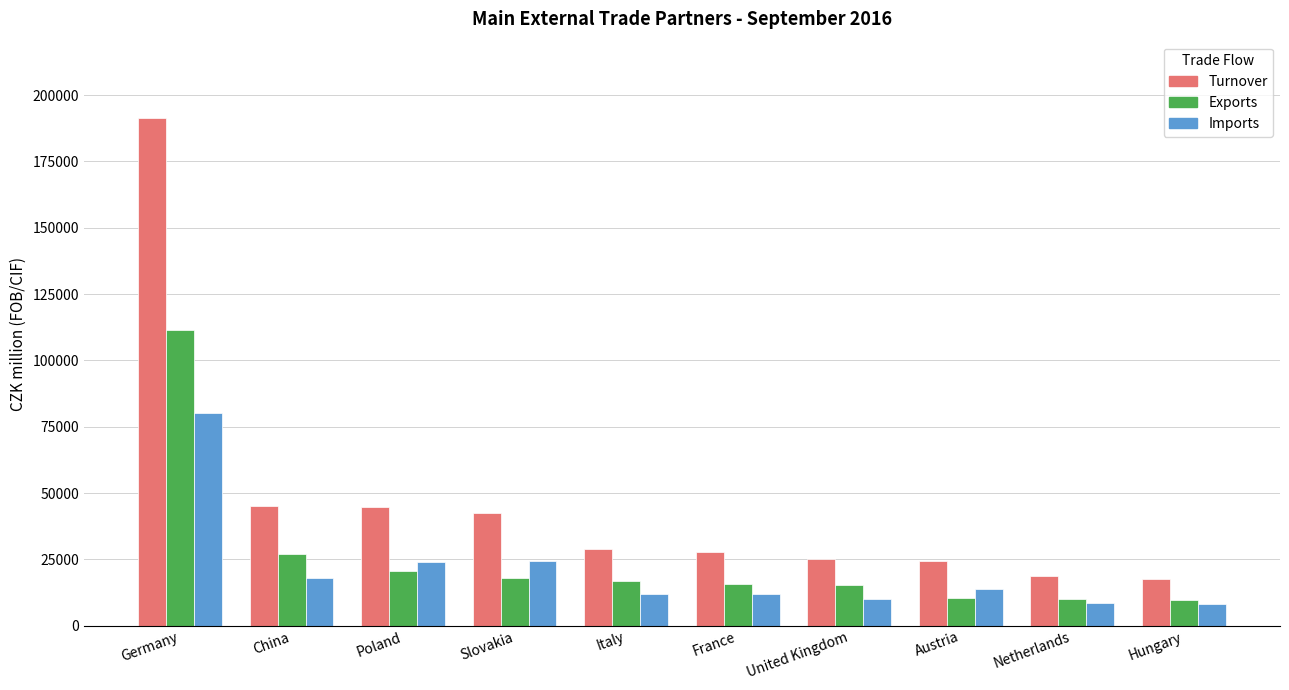

List the series in order of their peak value, highest first.

Turnover, Exports, Imports